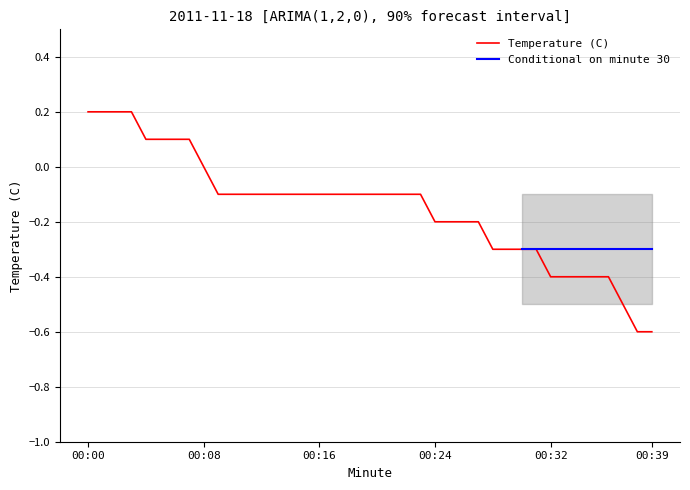

What is the sum of all values?

-6.0